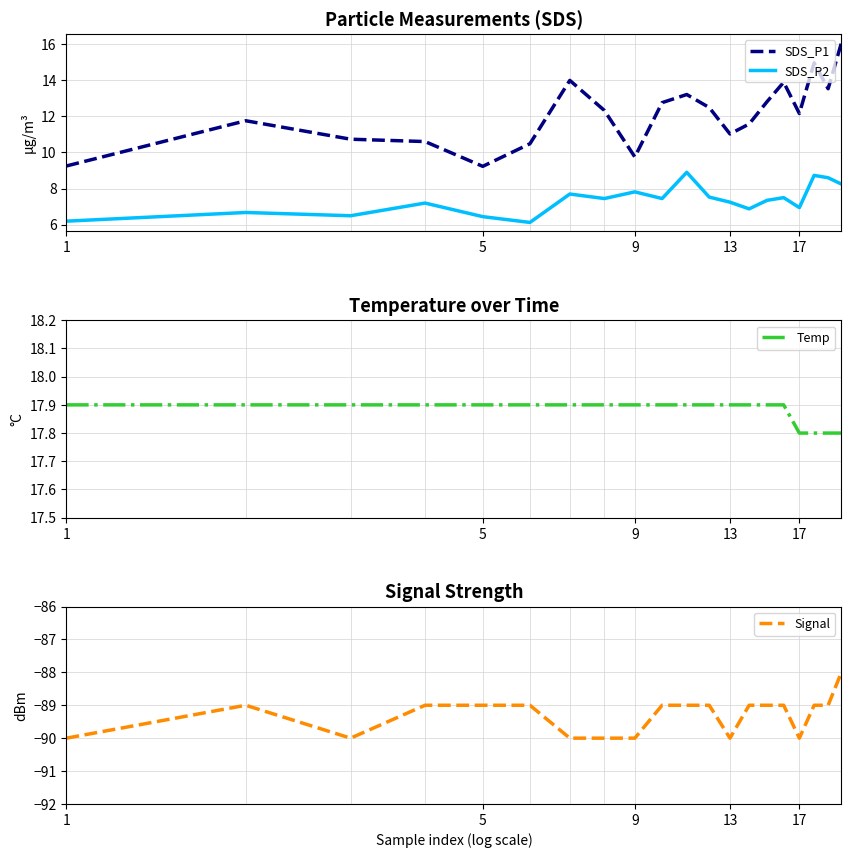

True or false: SDS_P1 and SDS_P2 cross at least once.

False